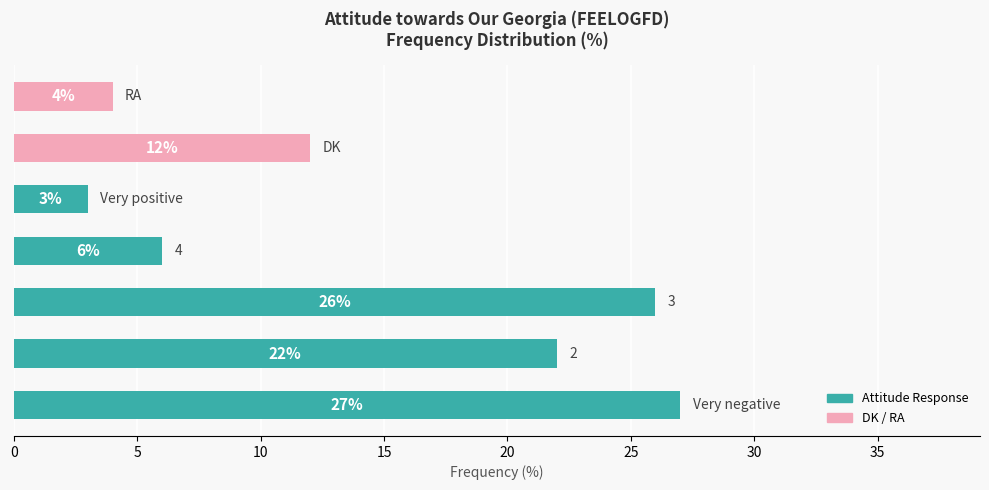

What is the difference between the maximum and minimum values?

24